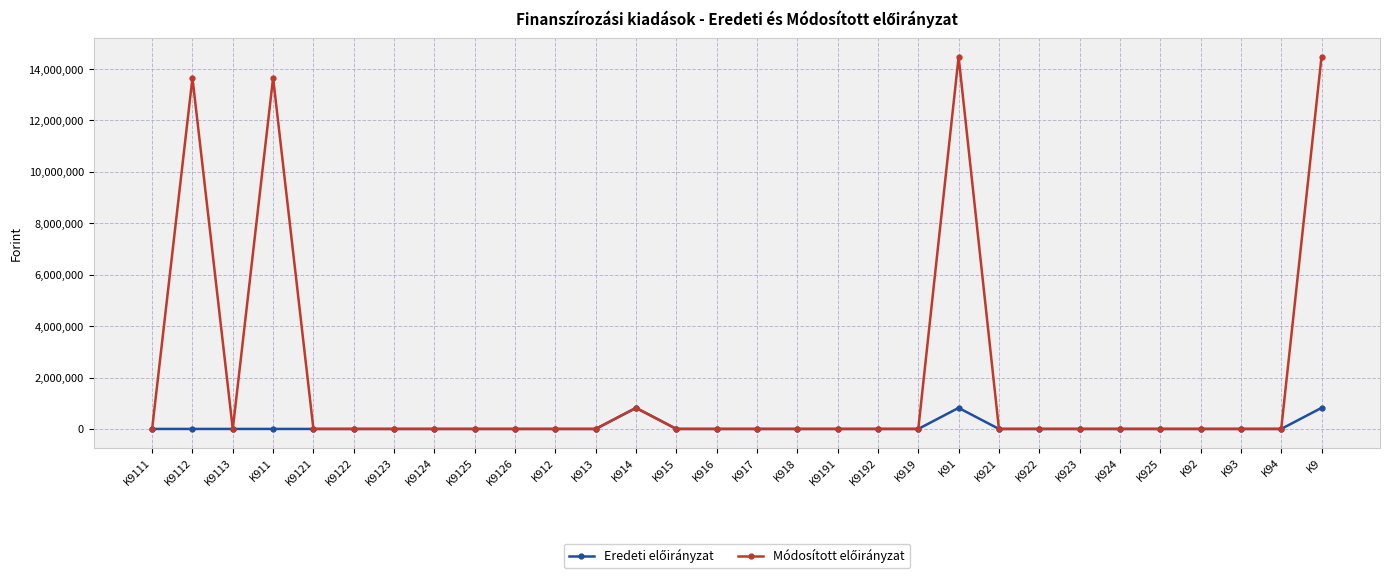

At how many categories does at least one series exceed 11014006?

4